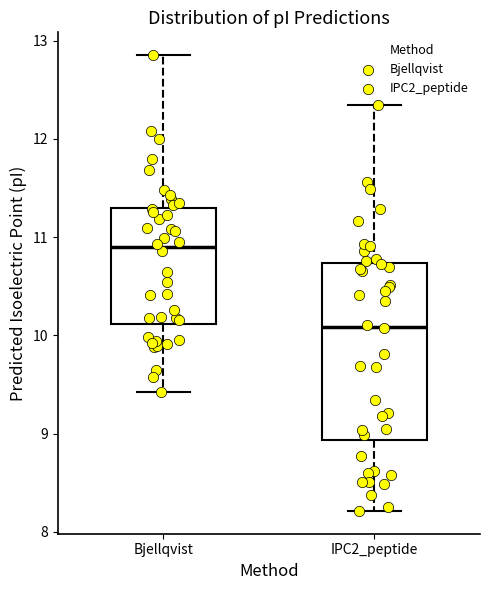

Reading left to right, transcribe this box plot: for each box, give where its median line is, the range the box spans, and where its two whiskers end, as read against the y-axis. The values are not printed on the chart, so give them approximately, as read against the axis.

Bjellqvist: median 10.9, box 10.1 to 11.3, whiskers 9.4 to 12.9
IPC2_peptide: median 10.1, box 8.9 to 10.7, whiskers 8.2 to 12.3